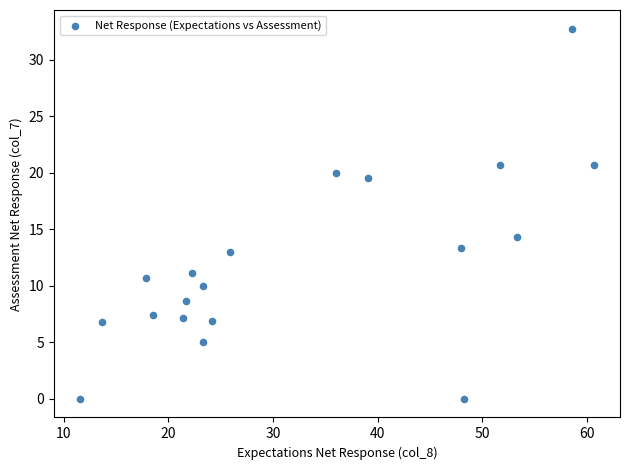

What Y value in the scatter plot is closest to 16?

14.3